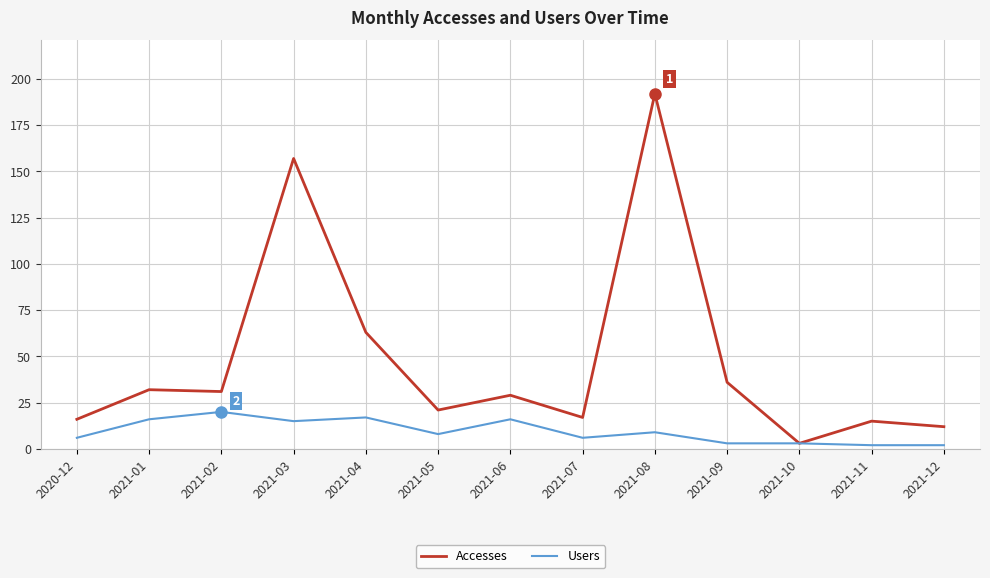

What is the total value across all series at 2021-04?

80